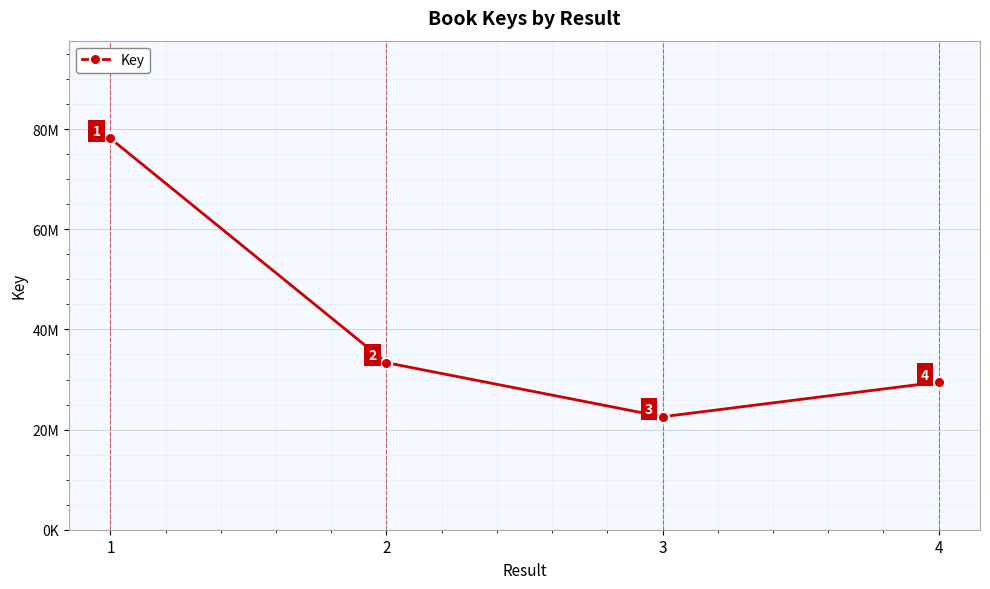

Rank the categories by value from highest to lowest.

1, 2, 4, 3